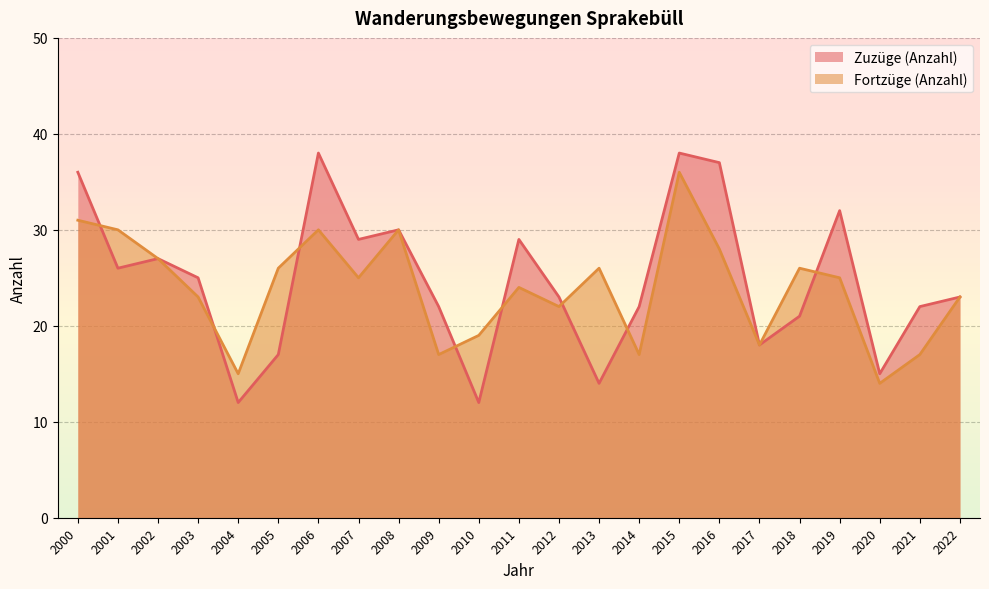

At which label does Fortzüge (Anzahl) reach its peak?

2015